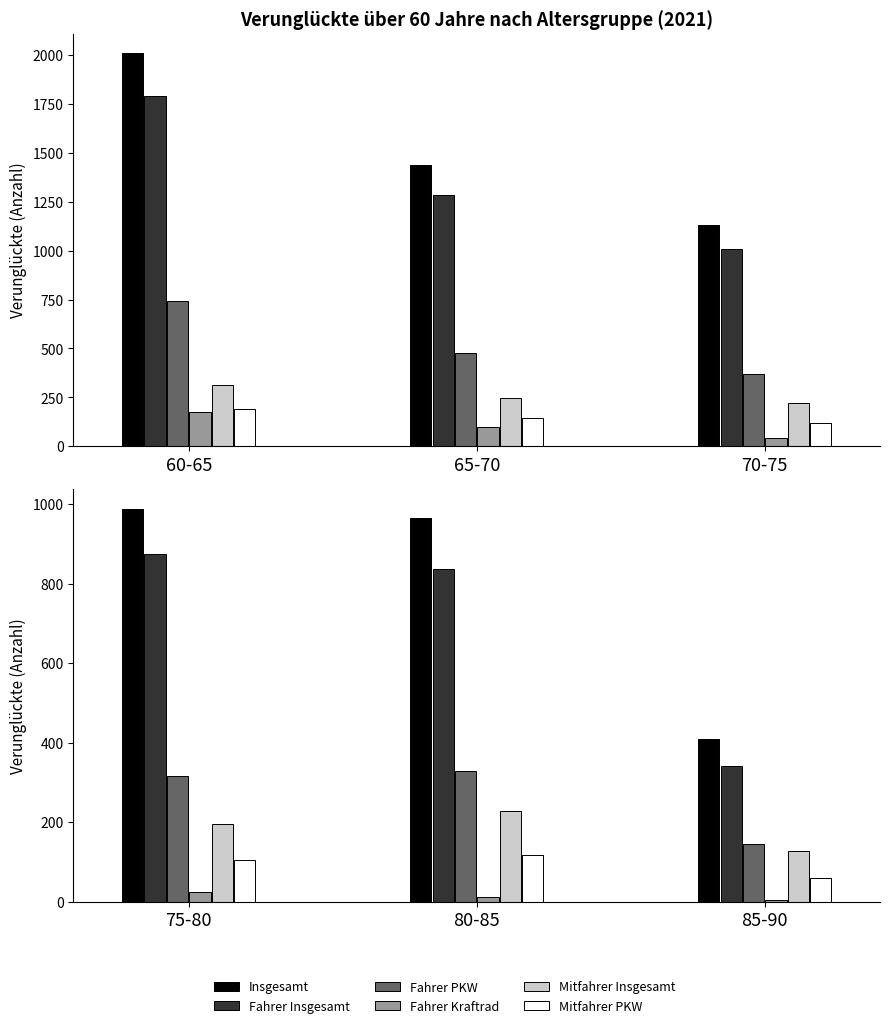

How many groups of bars are there?

3